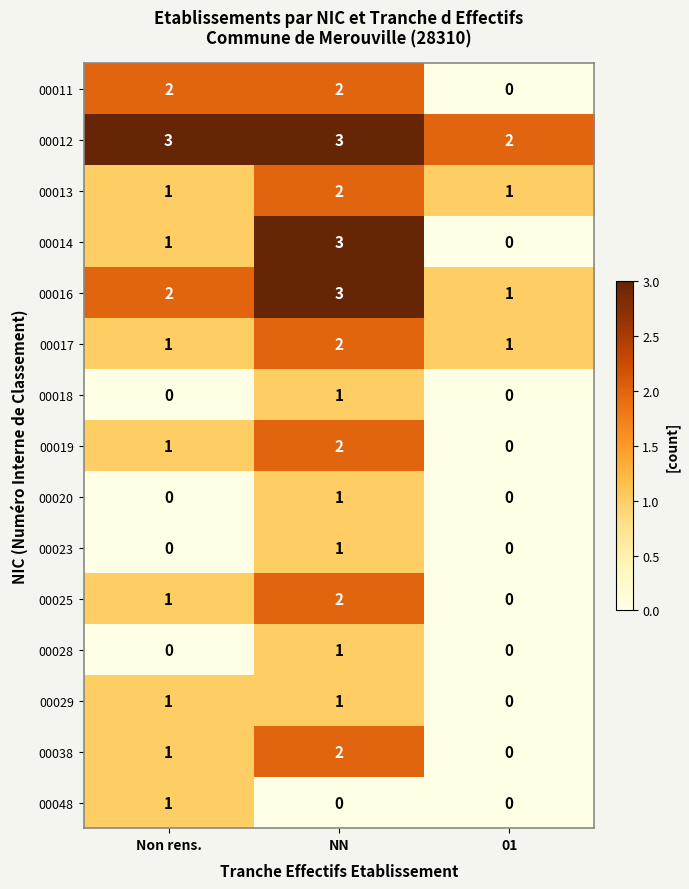

At which label is 00038 closest to 1?

Non rens.